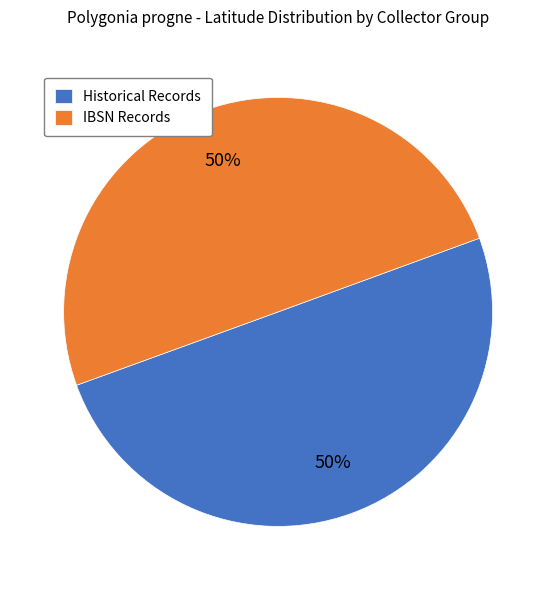

Approximately how many times larger is the value at Historical Records compared to IBSN Records?

1.0